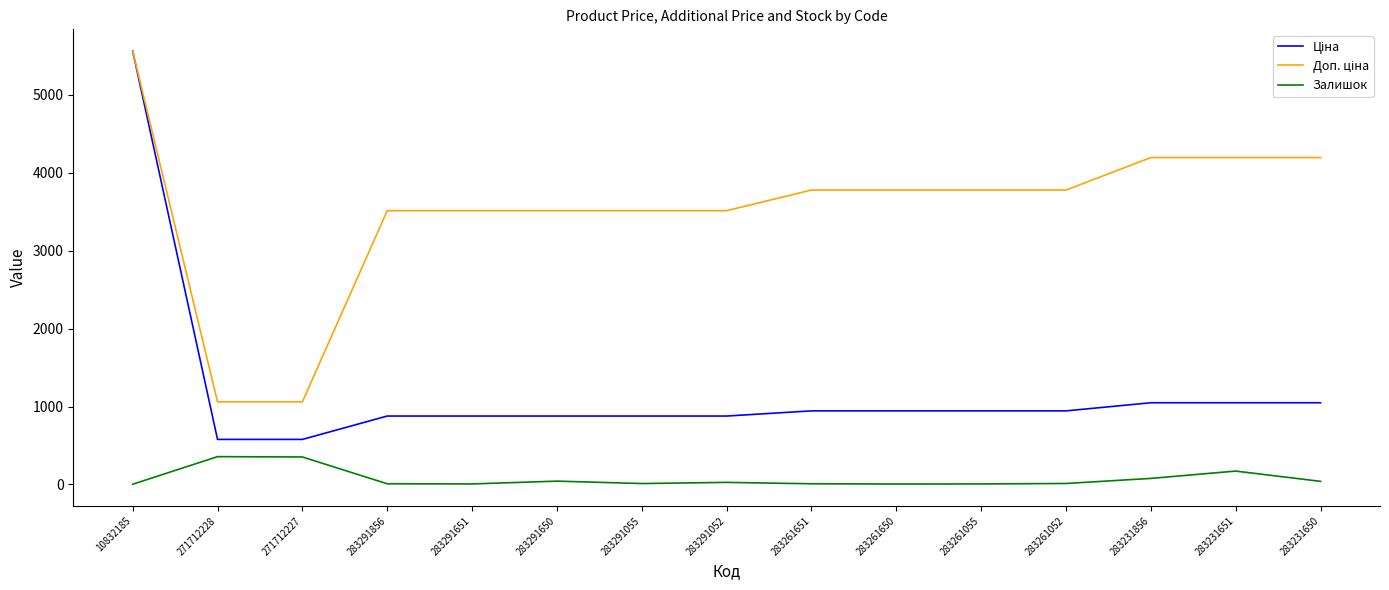

What is the greatest value displayed?

5560.3